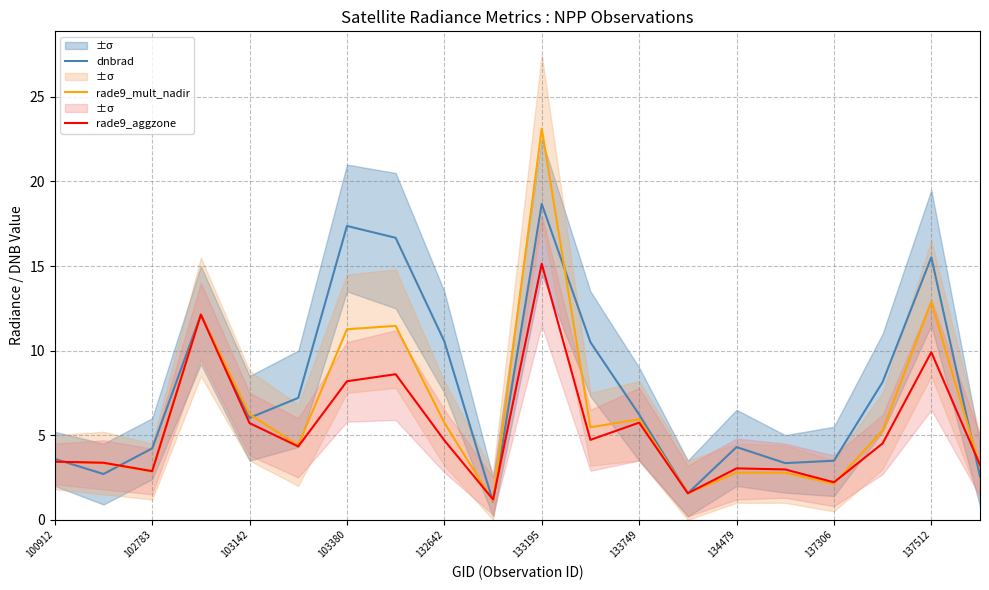

What is the approximate value of rade9_aggzone at 103142?

5.7